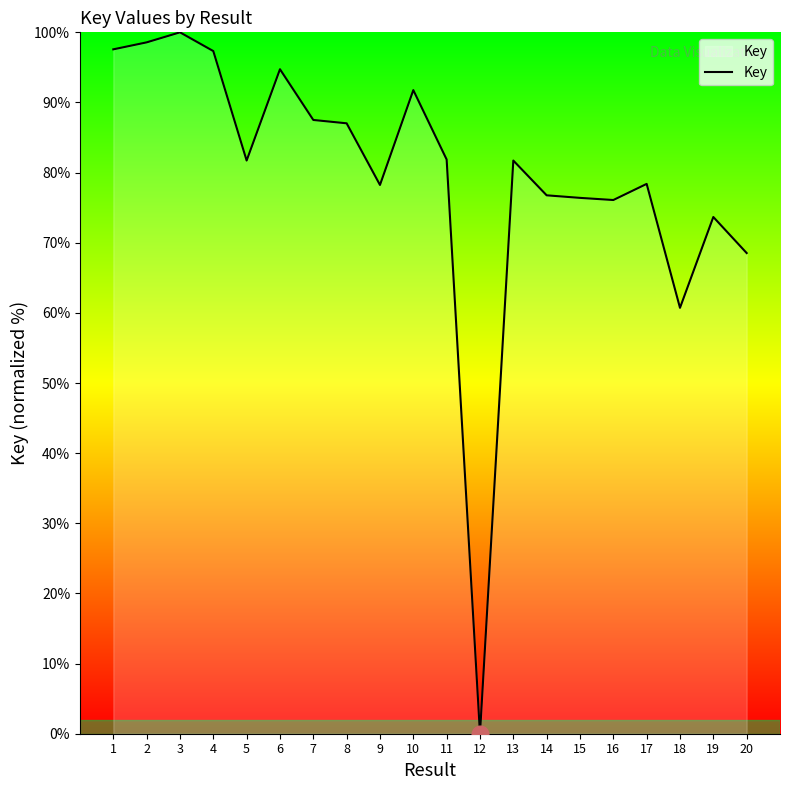

What is the approximate value at 13?

81.7